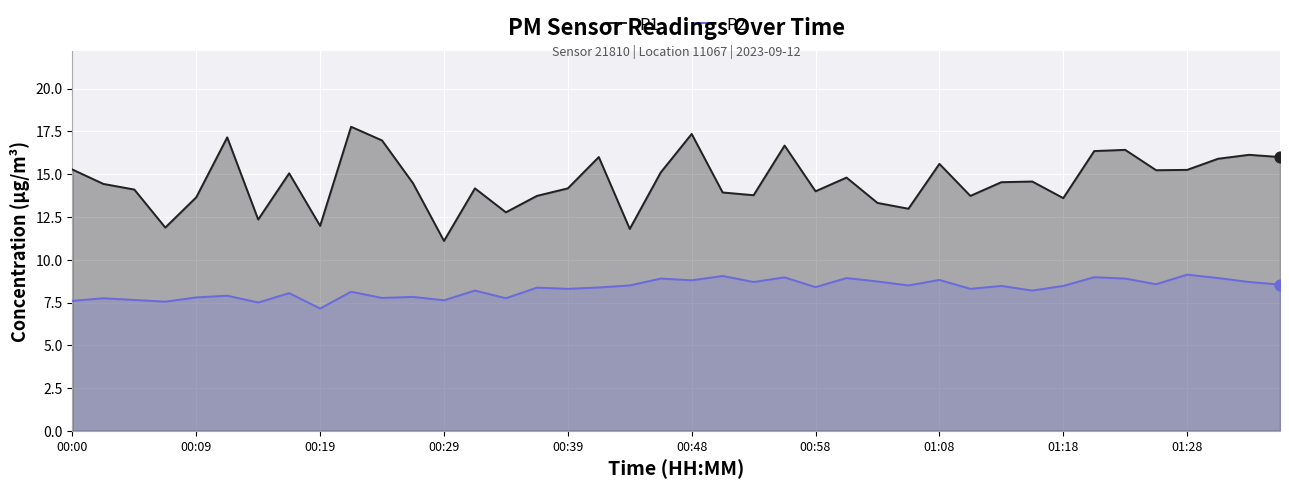

At how many categories does at least one series exceed 14?

25